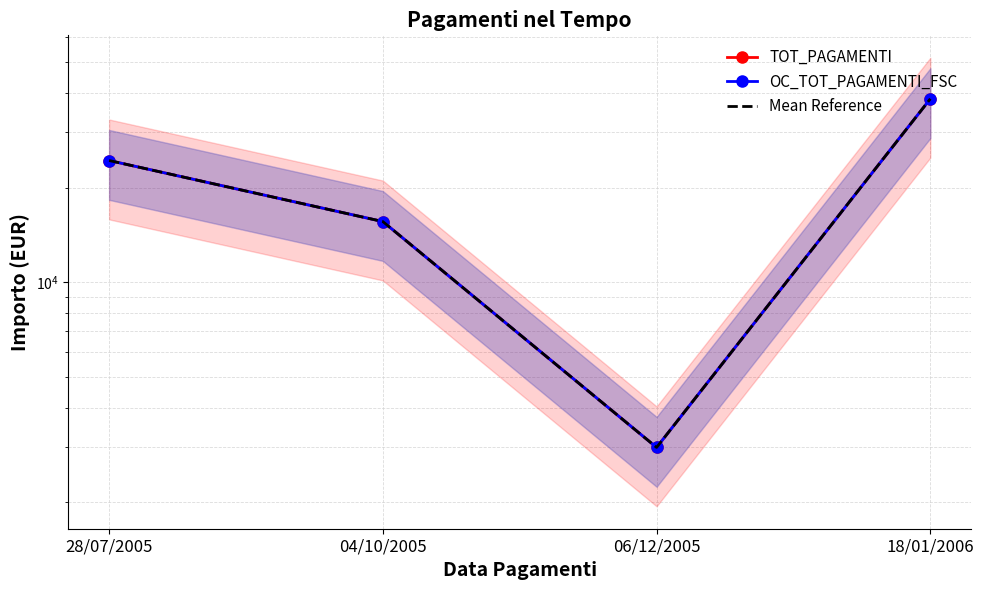

Is it true that Mean Reference equals 1630.6 at 06/12/2005?

False